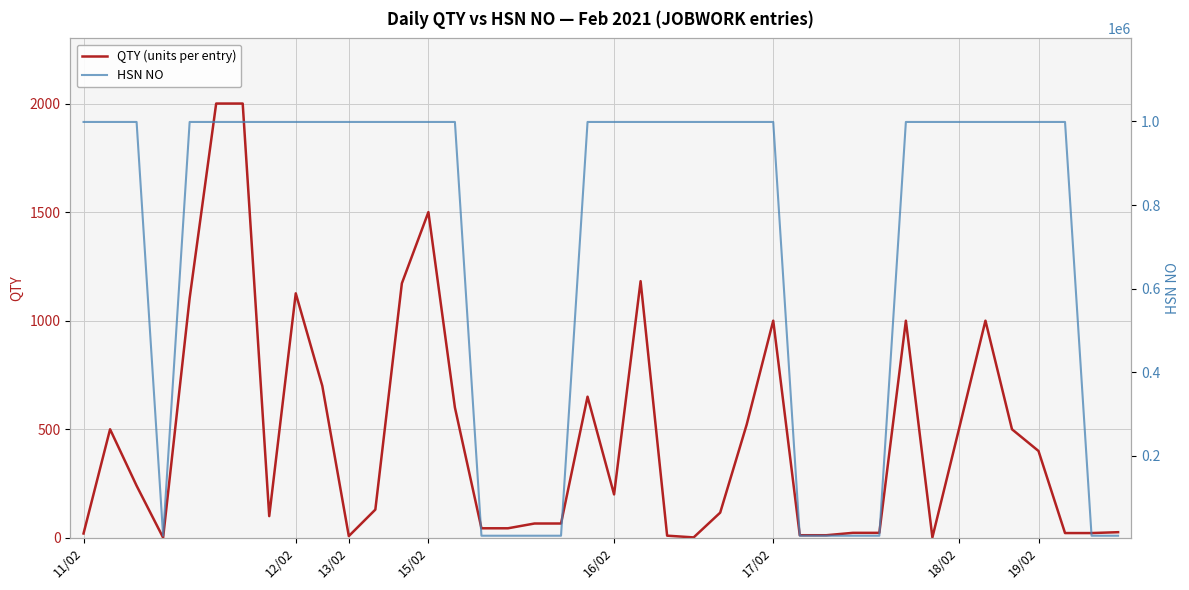

True or false: HSN NO and QTY (units per entry) cross at least once.

False